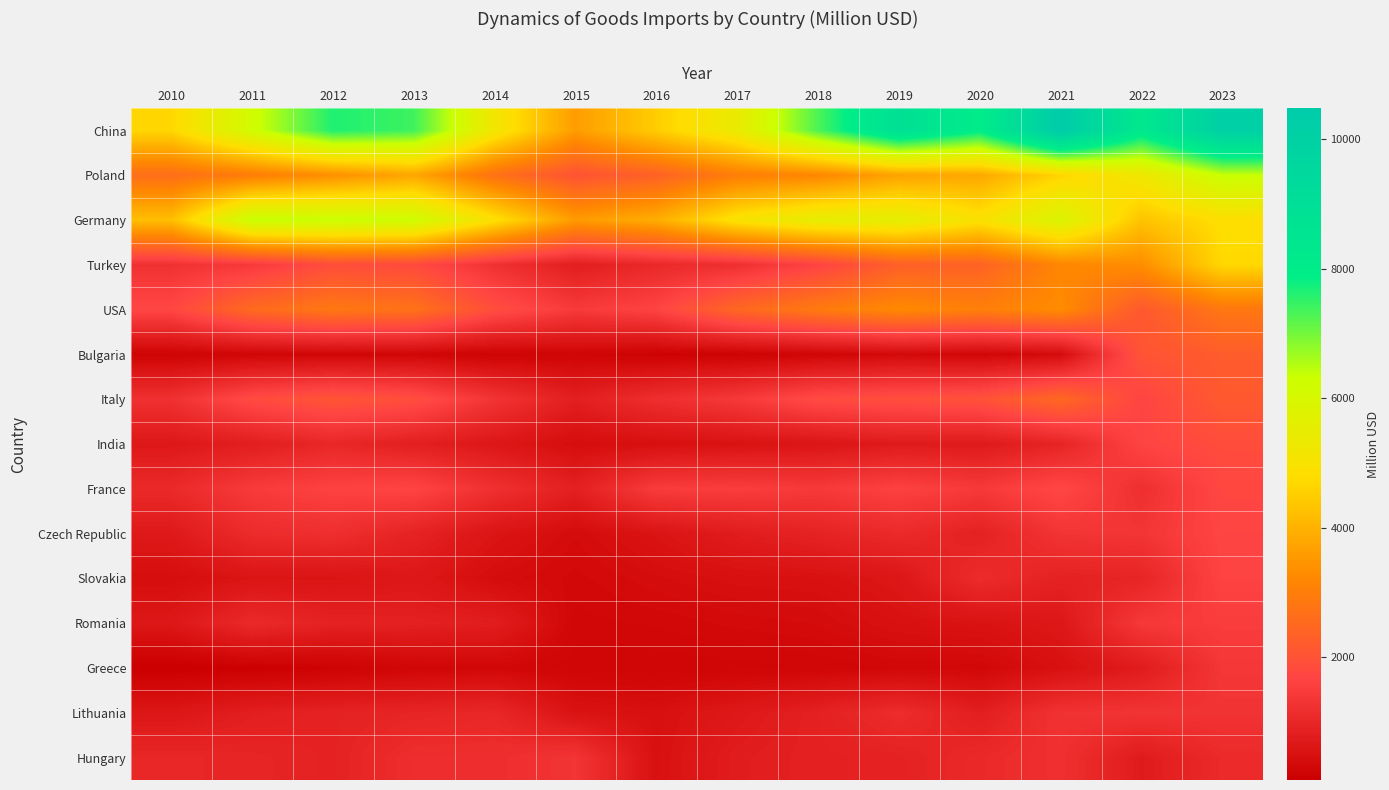

Reading right to left, list all the values displayed in this chart.

China: 2023=10130.1	2022=8257.8	2021=10476.3	2020=7992.4	2019=8908.1	2018=7296.8	2017=5402.0	2016=4490.0	2015=3604.0	2014=5174.0	2013=7406.0	2012=7640.0	2011=6180.0	2010=4664.9
Poland: 2023=6346.8	2022=5230.4	2021=4622.2	2020=3814.7	2019=3725.0	2018=3191.2	2017=3009.2	2016=2349.0	2015=2020.0	2014=2715.0	2013=3785.0	2012=3364.0	2011=2973.0	2010=2645.1
Germany: 2023=4841.7	2022=4305.4	2021=5890.4	2020=4955.9	2019=5576.3	2018=5513.9	2017=4994.2	2016=3912.0	2015=3579.0	2014=4878.0	2013=6254.0	2012=6344.0	2011=6389.0	2010=4224.8
Turkey: 2023=4680.4	2022=3329.9	2021=3188.8	2020=2371.5	2019=2309.6	2018=1655.7	2017=1210.1	2016=1055.0	2015=815.0	2014=1248.0	2013=1809.0	2012=1885.0	2011=1431.0	2010=1255.5
USA: 2023=2841.9	2022=2145.8	2021=3294.4	2020=3032.6	2019=3250.6	2018=2916.1	2017=2478.8	2016=1657.0	2015=1447.0	2014=1884.0	2013=2713.0	2012=2864.0	2011=2544.0	2010=1723.4
Bulgaria: 2023=2218.5	2022=2030.2	2021=393.8	2020=285.8	2019=355.5	2018=256.8	2017=187.7	2016=171.0	2015=252.0	2014=202.0	2013=274.0	2012=280.0	2011=269.0	2010=217.1
Italy: 2023=2161.7	2022=1677.8	2021=2499.9	2020=1987.7	2019=1910.0	2018=1827.2	2017=1426.0	2016=1182.0	2015=830.0	2014=1309.0	2013=1899.0	2012=2068.0	2011=1823.0	2010=1234.2
India: 2023=1871.6	2022=1675.7	2021=949.3	2020=712.8	2019=732.6	2018=601.9	2017=536.8	2016=472.0	2015=431.0	2014=649.0	2013=832.0	2012=1015.0	2011=806.0	2010=676.0
France: 2023=1739.9	2022=1208.1	2021=1729.9	2020=1433.6	2019=1611.5	2018=1436.7	2017=1521.3	2016=1490.0	2015=857.0	2014=1220.0	2013=1684.0	2012=1629.0	2011=1462.0	2010=1071.1
Czech Republic: 2023=1681.9	2022=1339.3	2021=1326.1	2020=888.1	2019=1085.1	2018=924.0	2017=770.7	2016=567.0	2015=393.0	2014=588.0	2013=920.0	2012=1198.0	2011=1119.0	2010=701.2
Slovakia: 2023=1652.3	2022=965.8	2021=894.3	2020=1126.8	2019=635.9	2018=506.7	2017=489.3	2016=417.0	2015=331.0	2014=415.0	2013=652.0	2012=576.0	2011=585.0	2010=431.0
Romania: 2023=1502.9	2022=1413.3	2021=653.0	2020=545.5	2019=514.4	2018=392.1	2017=360.9	2016=315.0	2015=290.0	2014=789.0	2013=864.0	2012=891.0	2011=1081.0	2010=651.5
Greece: 2023=1374.0	2022=756.0	2021=495.4	2020=315.3	2019=308.6	2018=269.2	2017=242.7	2016=233.0	2015=238.0	2014=306.0	2013=277.0	2012=186.0	2011=128.0	2010=103.9
Lithuania: 2023=1294.1	2022=1314.9	2021=1280.9	2020=808.9	2019=1138.8	2018=873.2	2017=675.1	2016=488.0	2015=546.0	2014=1020.0	2013=958.0	2012=905.0	2011=815.0	2010=630.5
Hungary: 2023=1088.9	2022=739.7	2021=1224.7	2020=1066.0	2019=894.0	2018=861.3	2017=779.6	2016=502.0	2015=1325.0	2014=1174.0	2013=1171.0	2012=901.0	2011=974.0	2010=1010.0